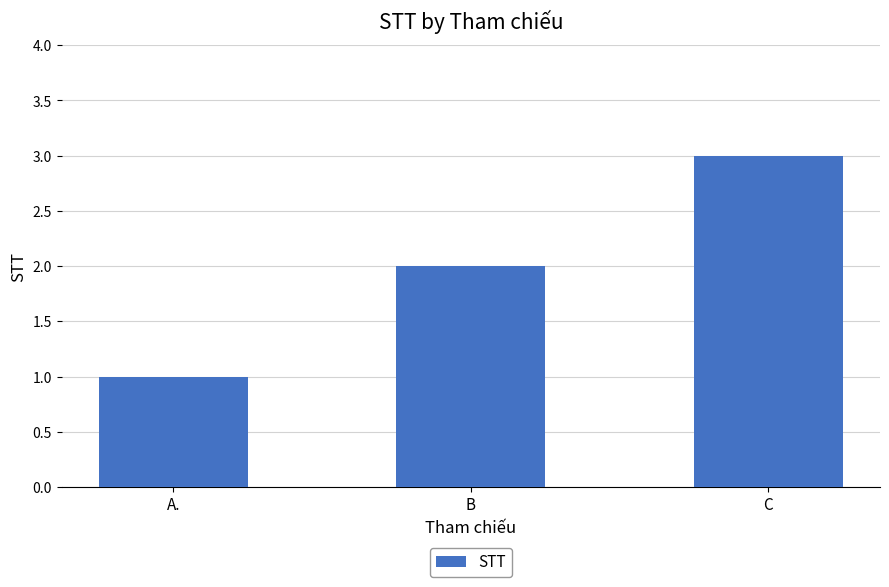

How many bars are there in total?

3